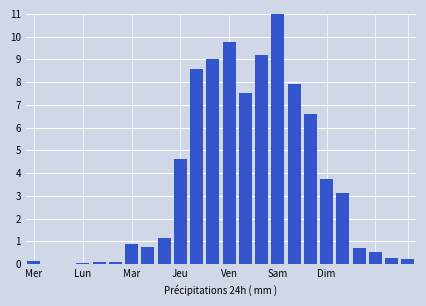

What is the sum of all values?

86.0